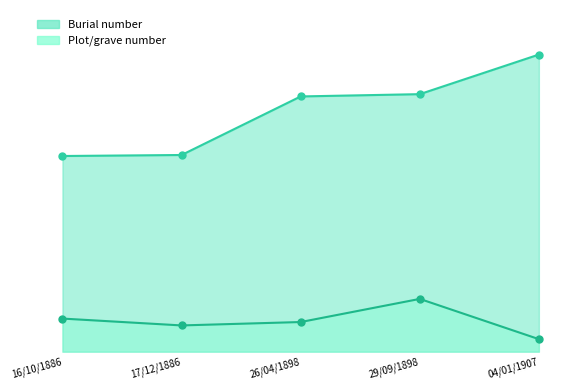

Between 26/04/1898 and 16/10/1886, which is larger?

26/04/1898